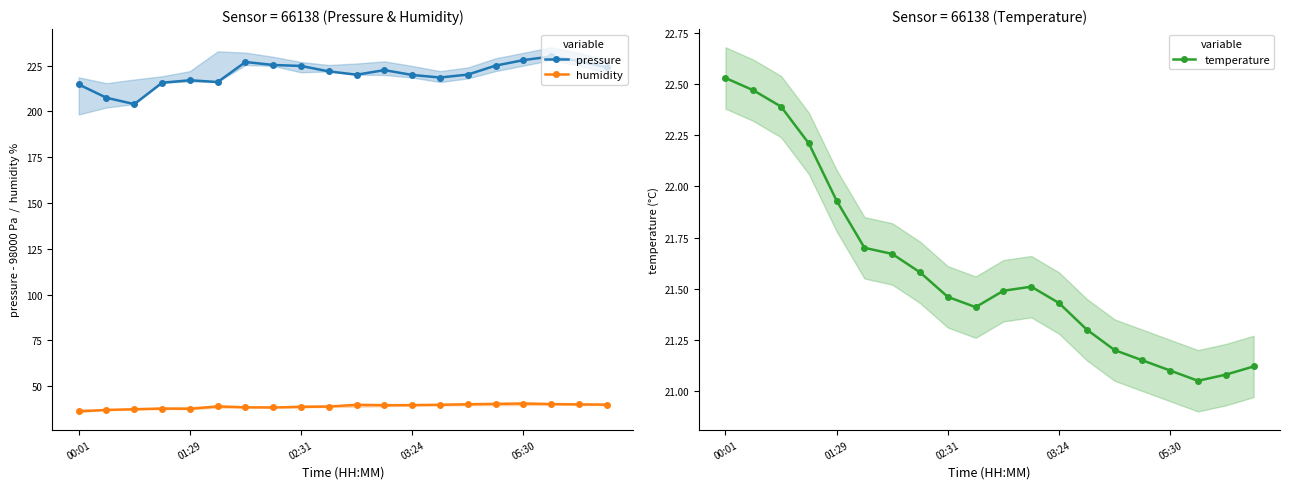

What is the smallest value displayed?

21.1